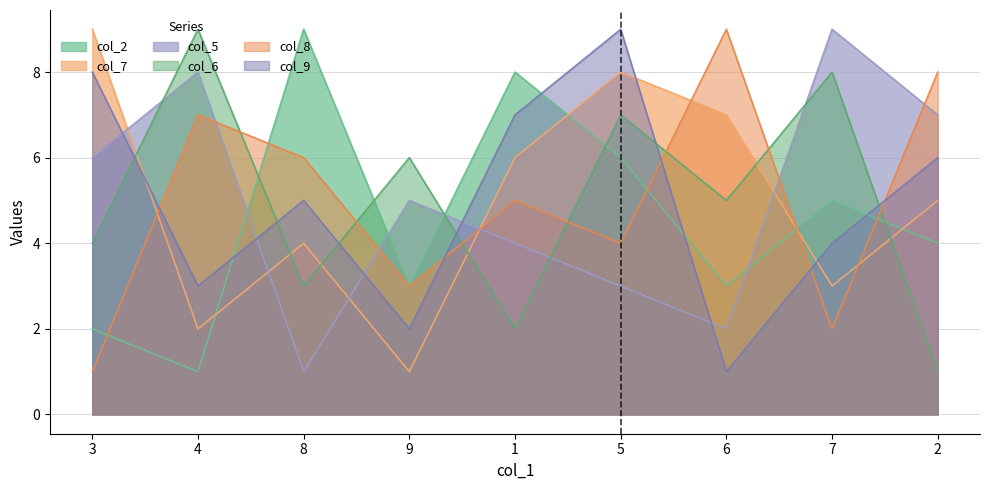

Is the value of col_7 at 5 greater than the value of col_8 at 8?

Yes